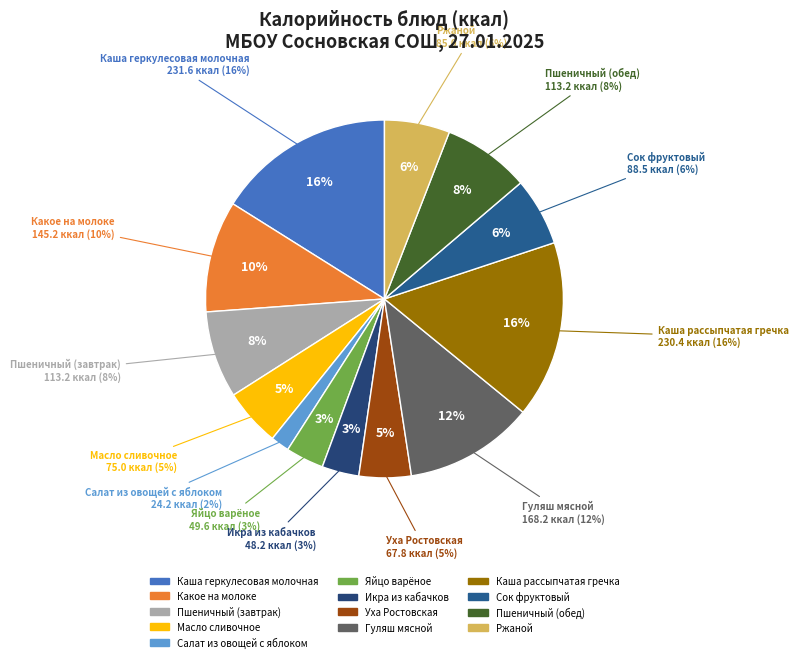

Which category has the biggest portion of the pie?

Каша геркулесовая молочная